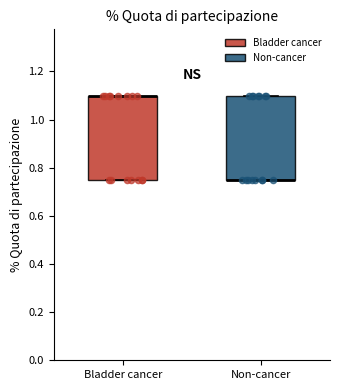

Reading left to right, transcribe this box plot: for each box, give where its median line is, the range the box spans, and where its two whiskers end, as read against the y-axis. The values are not printed on the chart, so give them approximately, as read against the axis.

Bladder cancer: median 1.10 (drawn on the box's upper edge), box 0.76 to 1.10, whiskers 0.76 to 1.10
Non-cancer: median 0.76 (drawn on the box's lower edge), box 0.76 to 1.10, whiskers 0.76 to 1.10